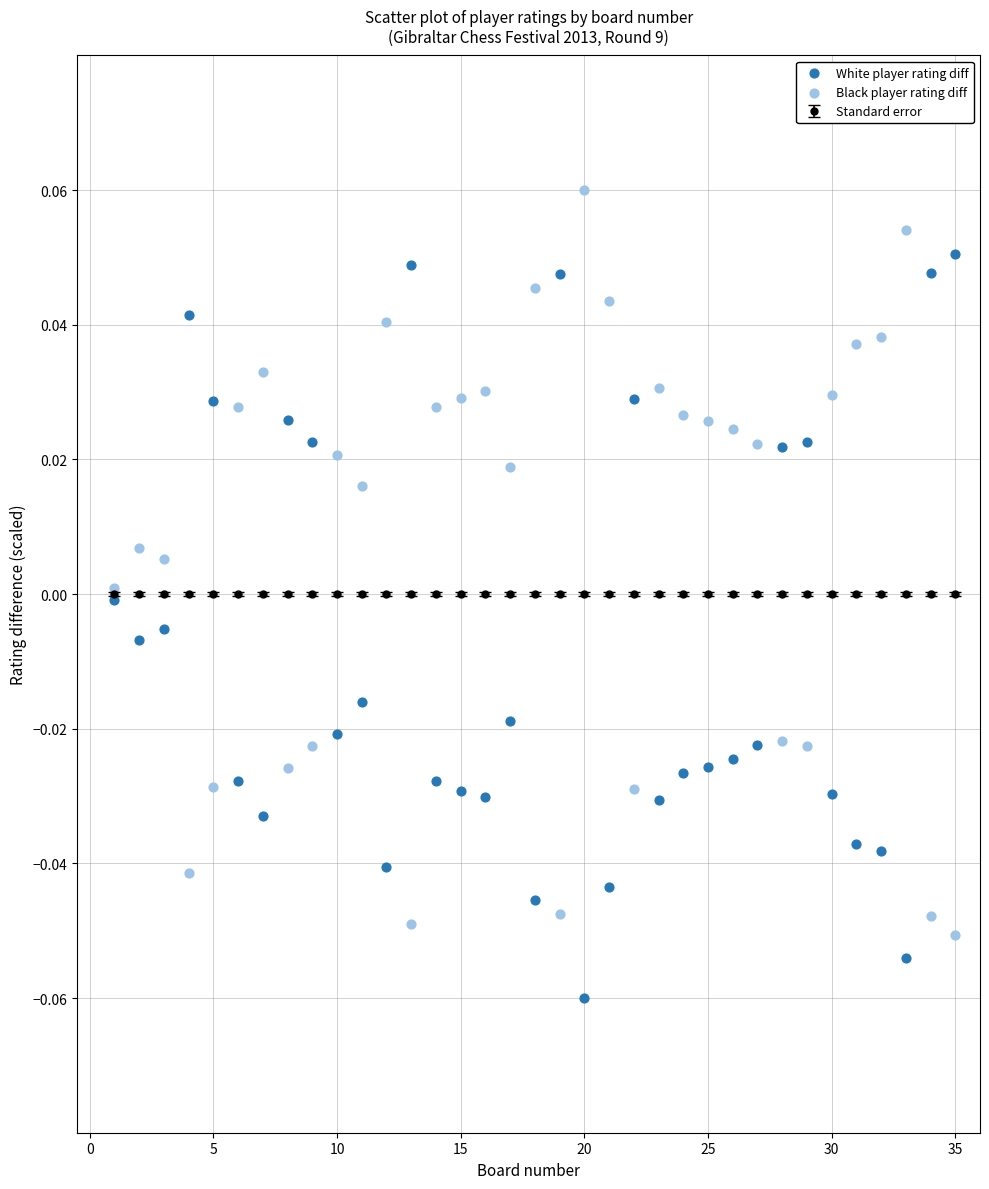

Which series reaches the maximum Y coordinate?

Black player rating diff